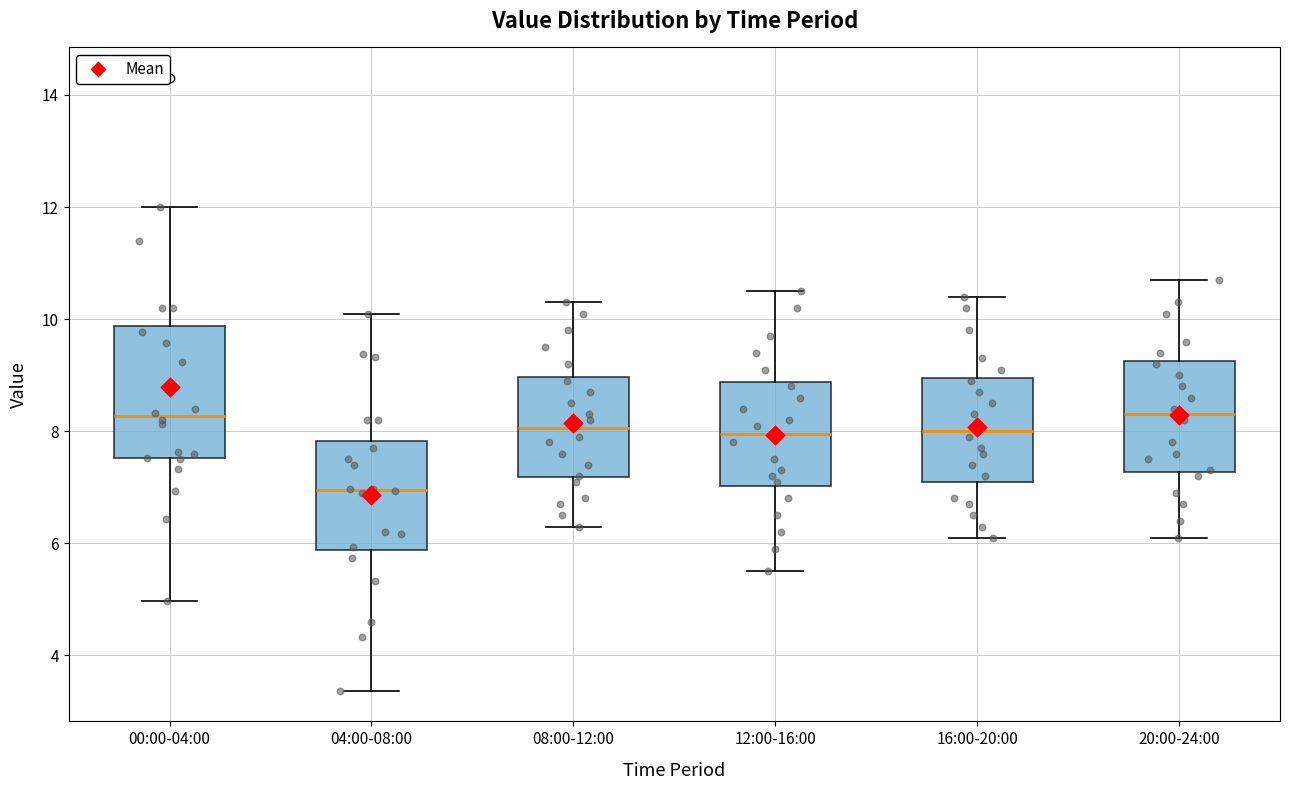

Reading left to right, read every box against the y-axis: the position of its median line, the range the box covers, and the ends of its whiskers. The values are not printed on the chart, so give them approximately, as read against the axis.

00:00-04:00: median 8.2, box 7.6 to 9.8, whiskers 5.0 to 12.0
04:00-08:00: median 7.0, box 5.8 to 7.8, whiskers 3.4 to 10.2
08:00-12:00: median 8.0, box 7.2 to 9.0, whiskers 6.4 to 10.4
12:00-16:00: median 8.0, box 7.0 to 8.8, whiskers 5.6 to 10.6
16:00-20:00: median 8.0, box 7.2 to 9.0, whiskers 6.2 to 10.4
20:00-24:00: median 8.4, box 7.2 to 9.2, whiskers 6.2 to 10.8